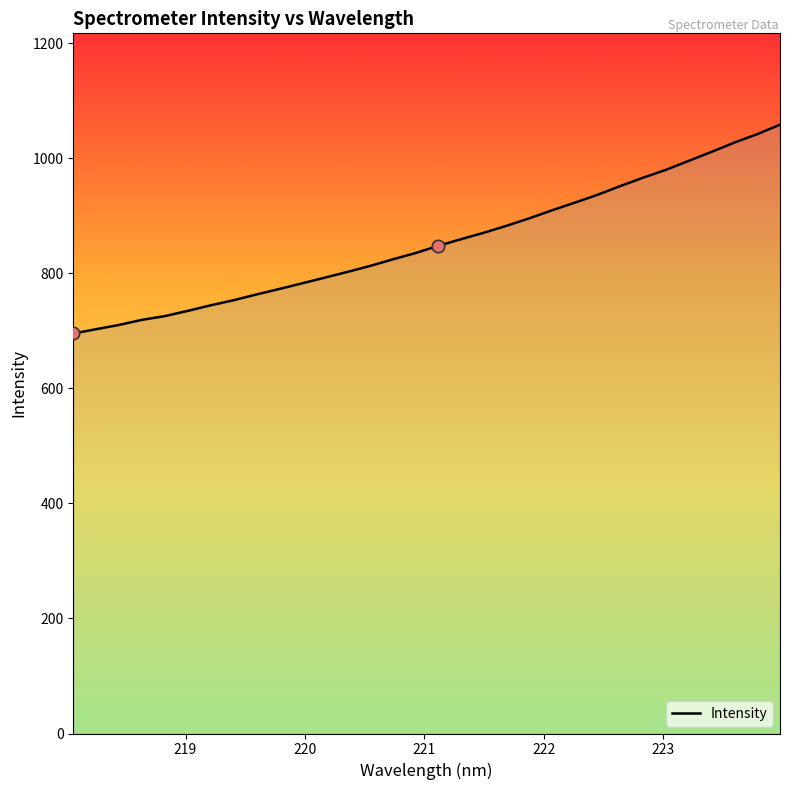

What is the smallest value displayed?

695.4